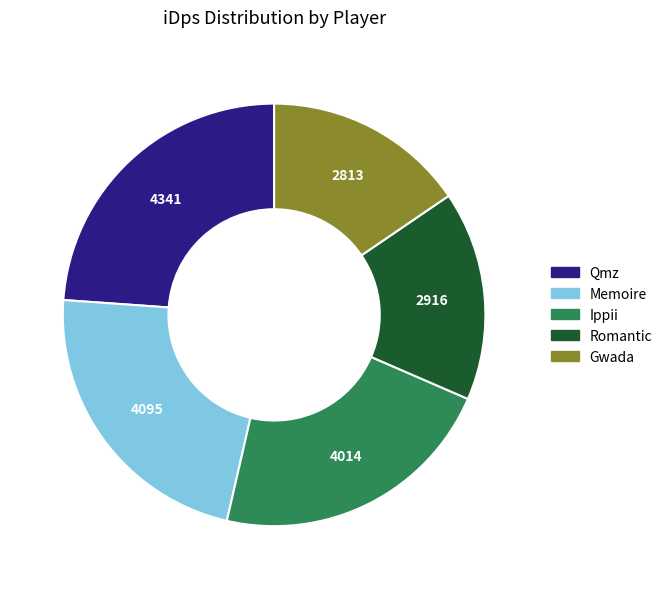

Is the sum of Qmz and Romantic greater than half?

No